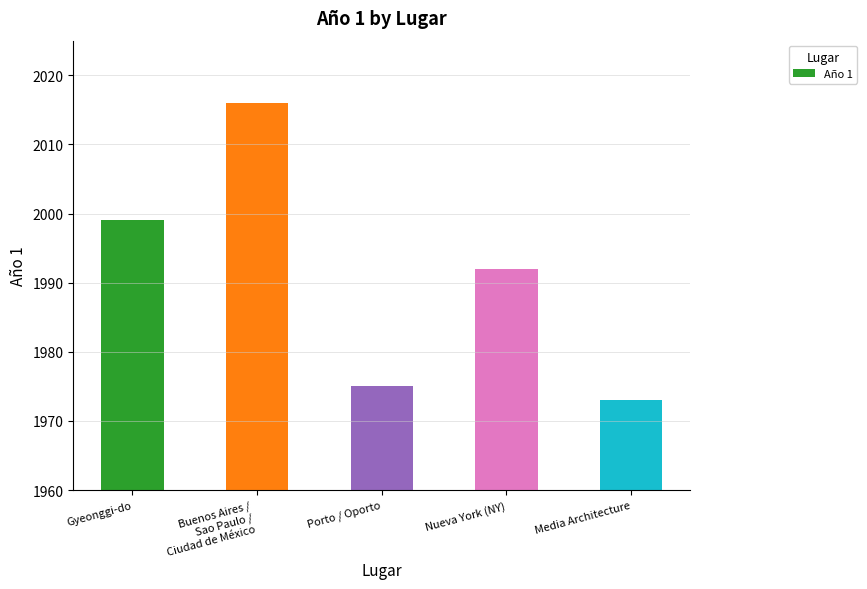

What is the smallest value displayed?

1973